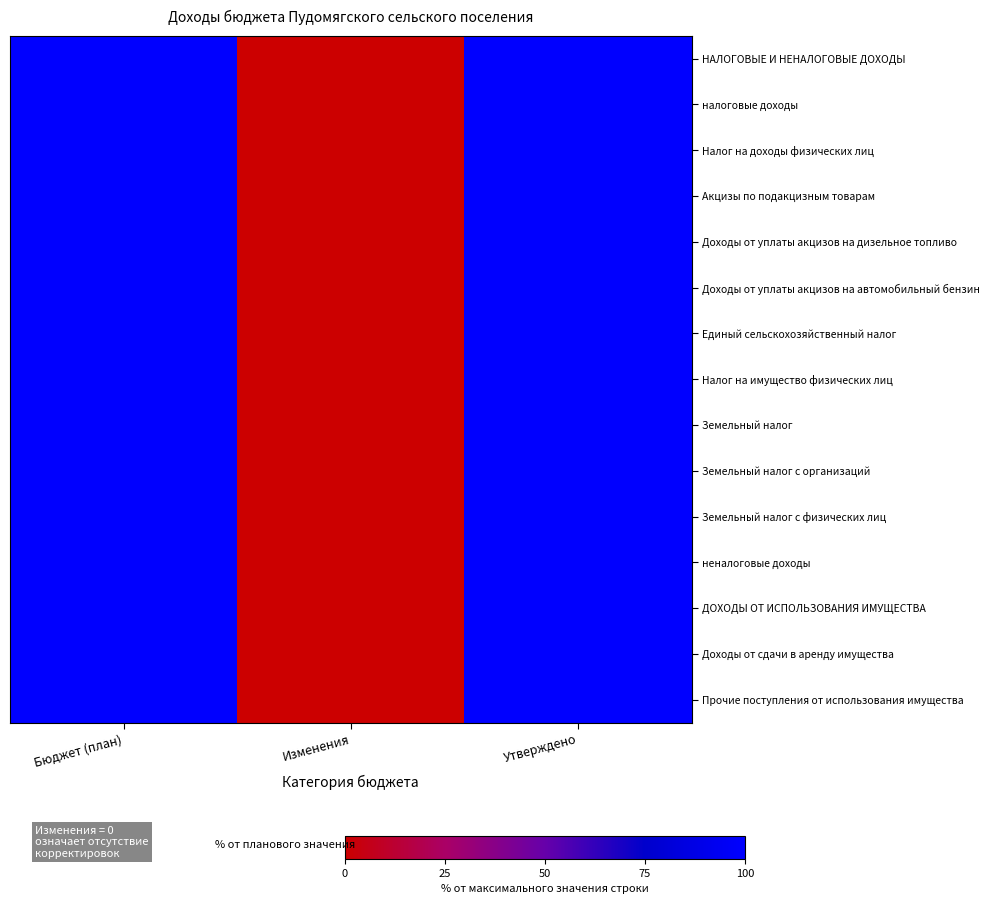

Reading right to left, extract all data points from this chart.

НАЛОГОВЫЕ И НЕНАЛОГОВЫЕ ДОХОДЫ: Утверждено=100	Изменения=0	Бюджет (план)=100
налоговые доходы: Утверждено=100	Изменения=0	Бюджет (план)=100
Налог на доходы физических лиц: Утверждено=100	Изменения=0	Бюджет (план)=100
Акцизы по подакцизным товарам: Утверждено=100	Изменения=0	Бюджет (план)=100
Доходы от уплаты акцизов на дизельное топливо: Утверждено=100	Изменения=0	Бюджет (план)=100
Доходы от уплаты акцизов на автомобильный бензин: Утверждено=100	Изменения=0	Бюджет (план)=100
Единый сельскохозяйственный налог: Утверждено=100	Изменения=0	Бюджет (план)=100
Налог на имущество физических лиц: Утверждено=100	Изменения=0	Бюджет (план)=100
Земельный налог: Утверждено=100	Изменения=0	Бюджет (план)=100
Земельный налог с организаций: Утверждено=100	Изменения=0	Бюджет (план)=100
Земельный налог с физических лиц: Утверждено=100	Изменения=0	Бюджет (план)=100
неналоговые доходы: Утверждено=100	Изменения=0	Бюджет (план)=100
ДОХОДЫ ОТ ИСПОЛЬЗОВАНИЯ ИМУЩЕСТВА: Утверждено=100	Изменения=0	Бюджет (план)=100
Доходы от сдачи в аренду имущества: Утверждено=100	Изменения=0	Бюджет (план)=100
Прочие поступления от использования имущества: Утверждено=100	Изменения=0	Бюджет (план)=100